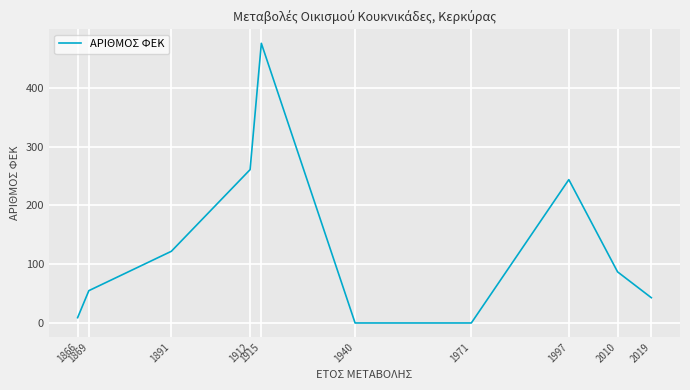

At which label is the value closest to 238?

1997